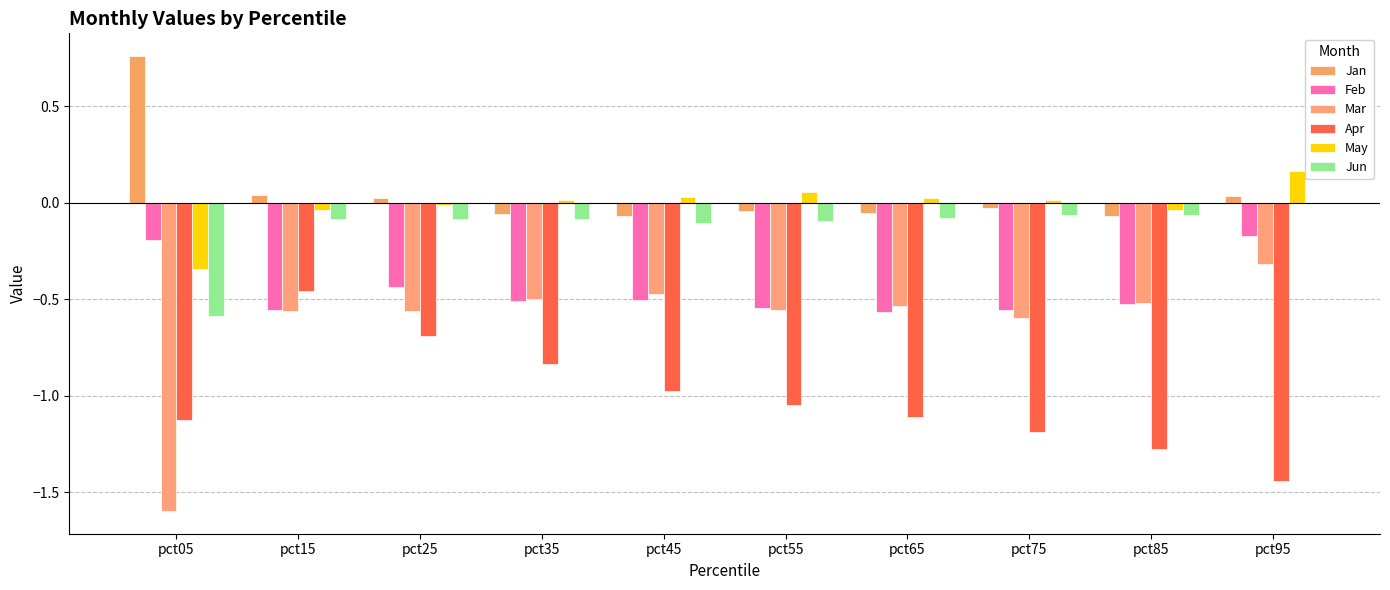

Count the number of categories in the chart.

10